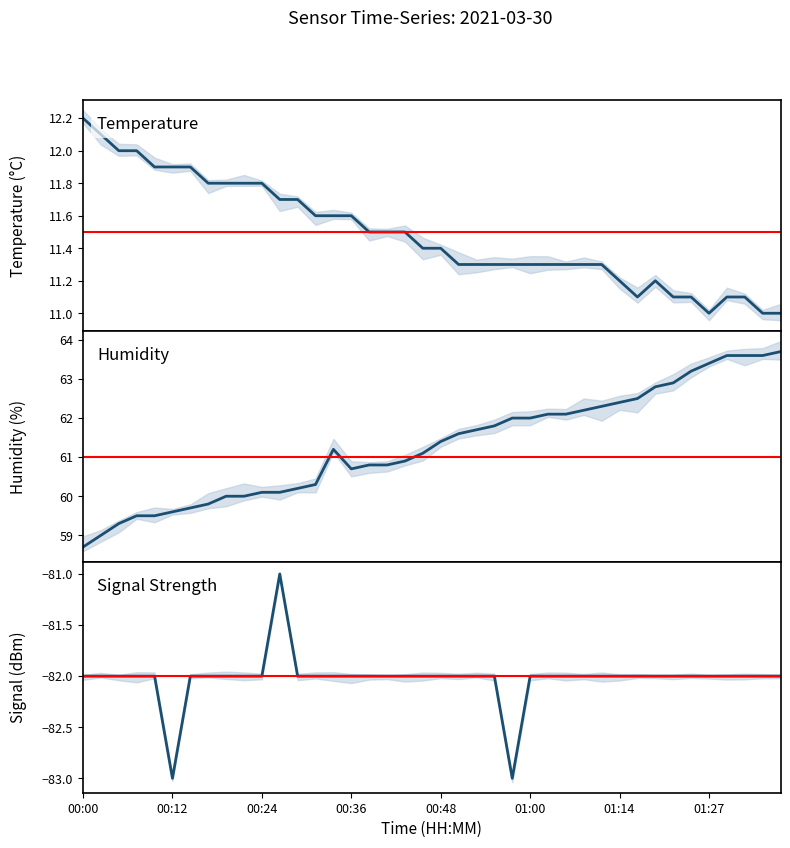

Reading left to right, transcribe all the data shown in this chart.

Temp: 00:00=12.2	00:02=12.1	00:04=12.0	00:07=12.0	00:09=11.9	00:12=11.9	00:14=11.9	00:17=11.8	00:19=11.8	00:21=11.8	00:24=11.8	00:26=11.7	00:29=11.7	00:31=11.6	00:33=11.6	00:36=11.6	00:38=11.5	00:41=11.5	00:43=11.5	00:46=11.4	00:48=11.4	00:51=11.3	00:53=11.3	00:56=11.3	00:58=11.3	01:00=11.3	01:03=11.3	01:05=11.3	01:08=11.3	01:11=11.3	01:14=11.2	01:16=11.1	01:19=11.2	01:22=11.1	01:24=11.1	01:27=11.0	01:29=11.1	01:32=11.1	01:34=11.0	01:37=11.0
Humidity: 00:00=58.7	00:02=59.0	00:04=59.3	00:07=59.5	00:09=59.5	00:12=59.6	00:14=59.7	00:17=59.8	00:19=60.0	00:21=60.0	00:24=60.1	00:26=60.1	00:29=60.2	00:31=60.3	00:33=61.2	00:36=60.7	00:38=60.8	00:41=60.8	00:43=60.9	00:46=61.1	00:48=61.4	00:51=61.6	00:53=61.7	00:56=61.8	00:58=62.0	01:00=62.0	01:03=62.1	01:05=62.1	01:08=62.2	01:11=62.3	01:14=62.4	01:16=62.5	01:19=62.8	01:22=62.9	01:24=63.2	01:27=63.4	01:29=63.6	01:32=63.6	01:34=63.6	01:37=63.7
Signal: 00:00=-82.0	00:02=-82.0	00:04=-82.0	00:07=-82.0	00:09=-82.0	00:12=-83.0	00:14=-82.0	00:17=-82.0	00:19=-82.0	00:21=-82.0	00:24=-82.0	00:26=-81.0	00:29=-82.0	00:31=-82.0	00:33=-82.0	00:36=-82.0	00:38=-82.0	00:41=-82.0	00:43=-82.0	00:46=-82.0	00:48=-82.0	00:51=-82.0	00:53=-82.0	00:56=-82.0	00:58=-83.0	01:00=-82.0	01:03=-82.0	01:05=-82.0	01:08=-82.0	01:11=-82.0	01:14=-82.0	01:16=-82.0	01:19=-82.0	01:22=-82.0	01:24=-82.0	01:27=-82.0	01:29=-82.0	01:32=-82.0	01:34=-82.0	01:37=-82.0